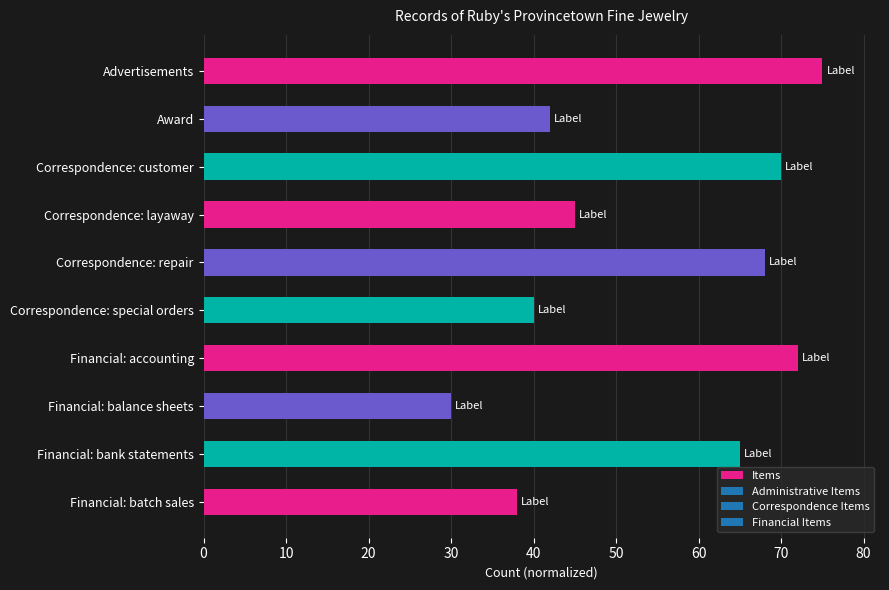

Reading bottom to top, extract all data points from this chart.

Financial: batch sales=38	Financial: bank statements=65	Financial: balance sheets=30	Financial: accounting=72	Correspondence: special orders=40	Correspondence: repair=68	Correspondence: layaway=45	Correspondence: customer=70	Award=42	Advertisements=75